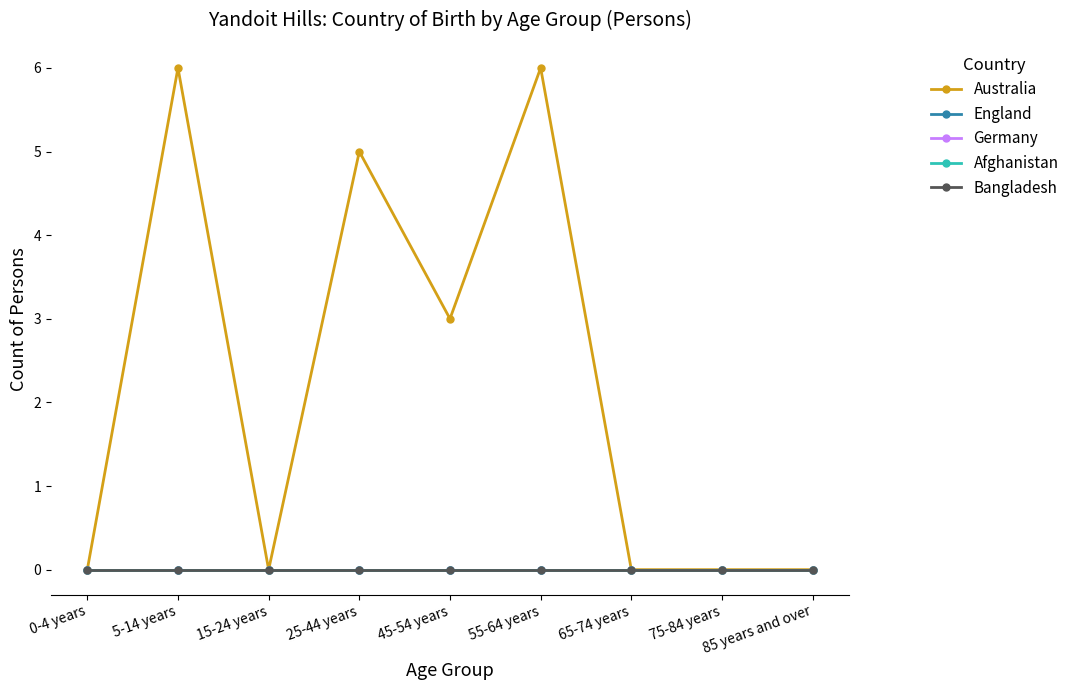

Is this an area chart (filled region under the line)?

No